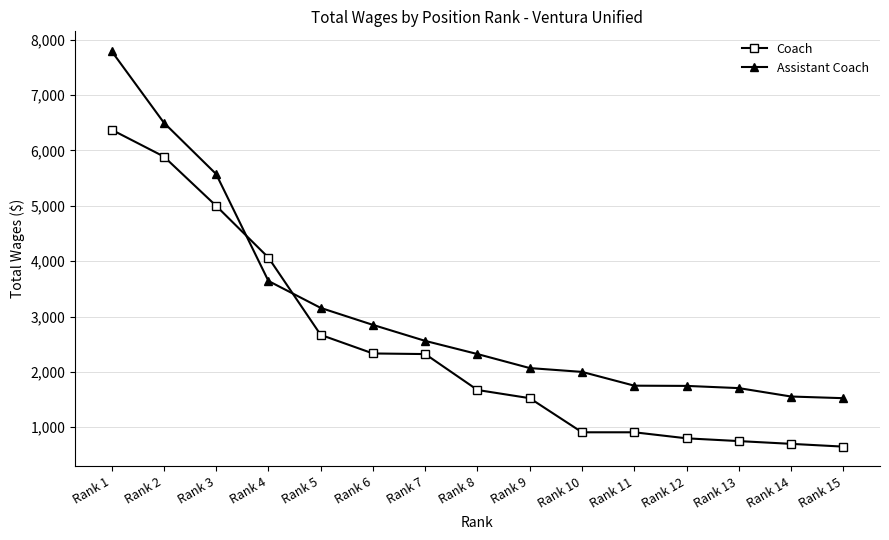

What is the difference between the maximum and minimum values in the Coach series?

5725